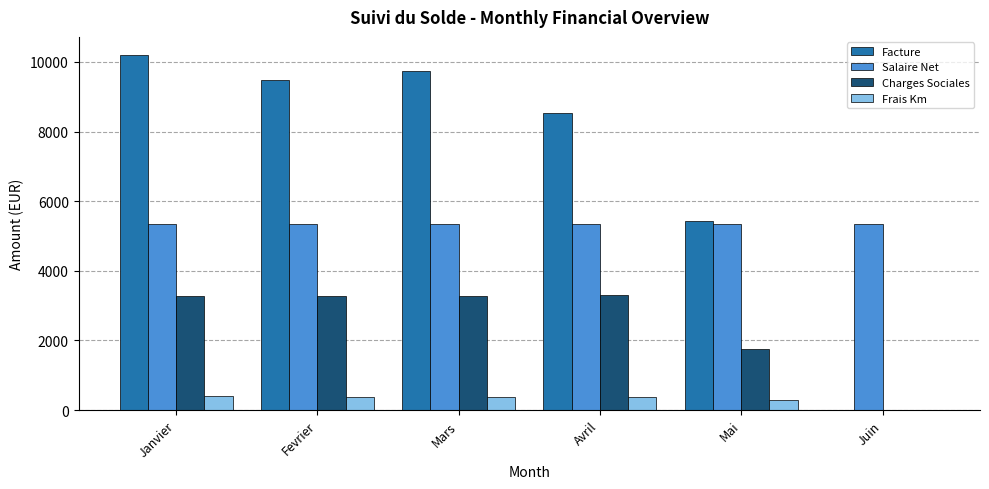

The value of Frais Km at Juin is 0.0. True or false?

True